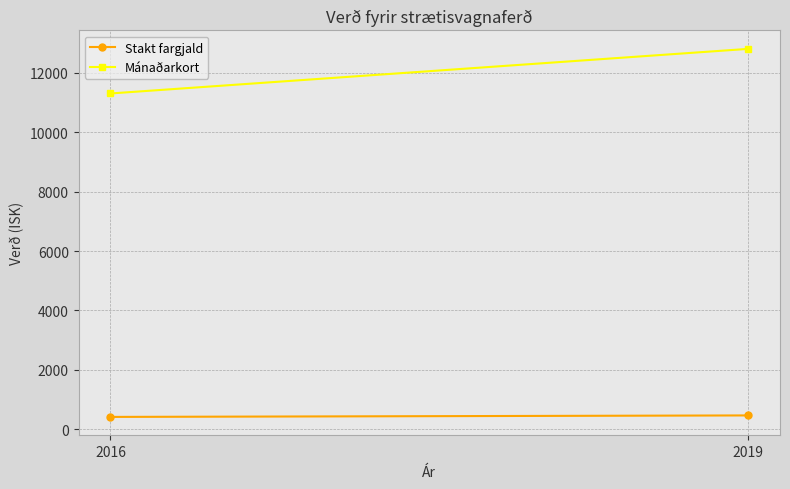

Rank the series by their average value, from lowest to highest.

Stakt fargjald, Mánaðarkort